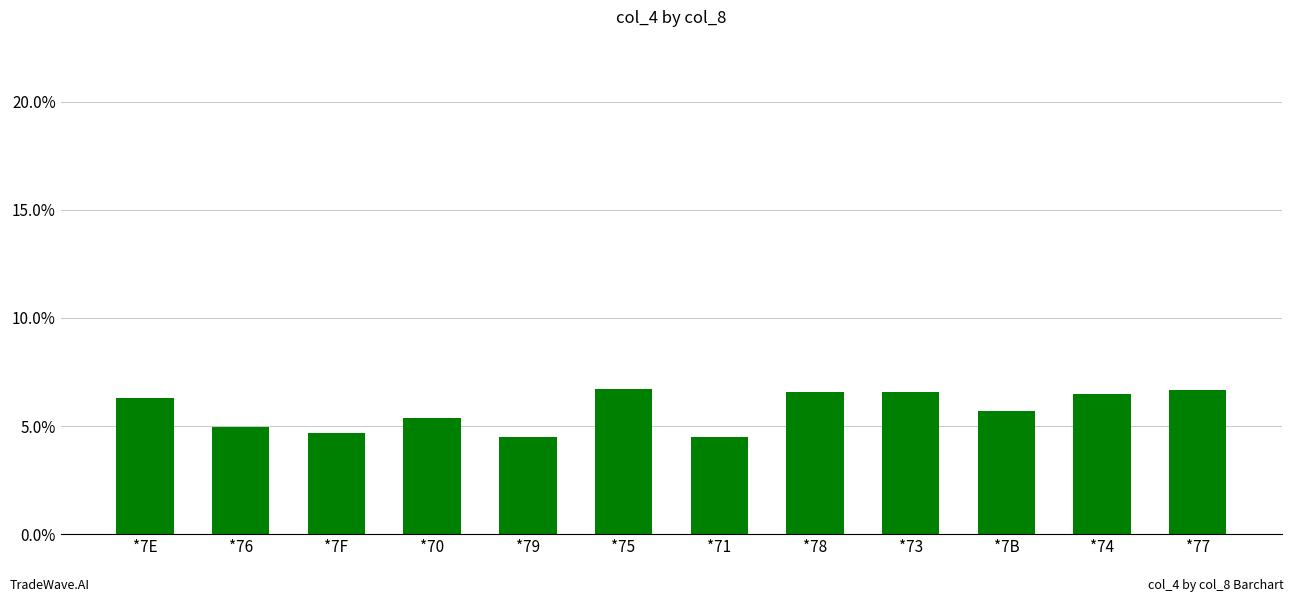

Between *7F and *79, which is larger?

*7F